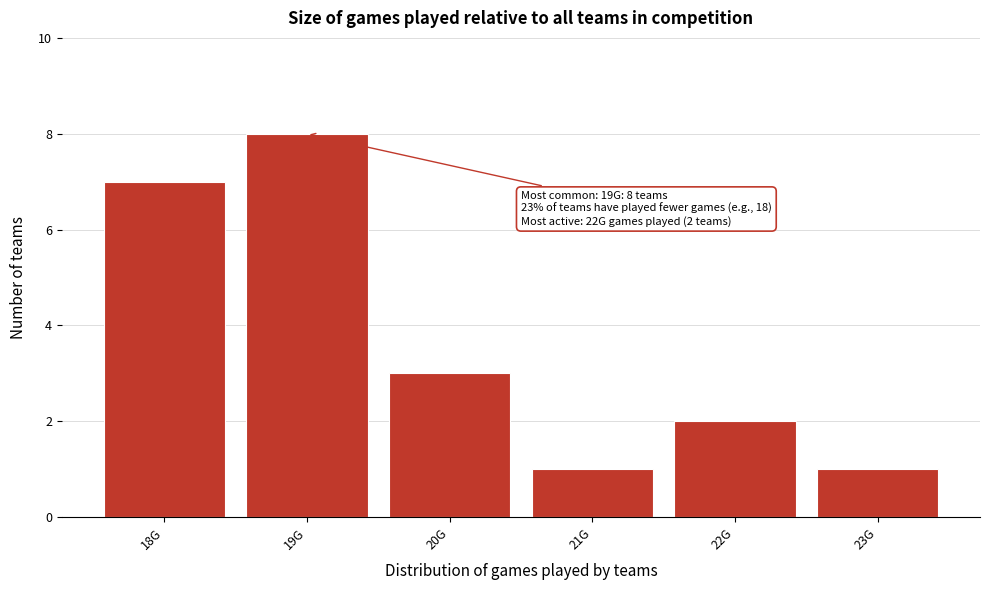

Reading left to right, extract all data points from this chart.

7	8	3	1	2	1